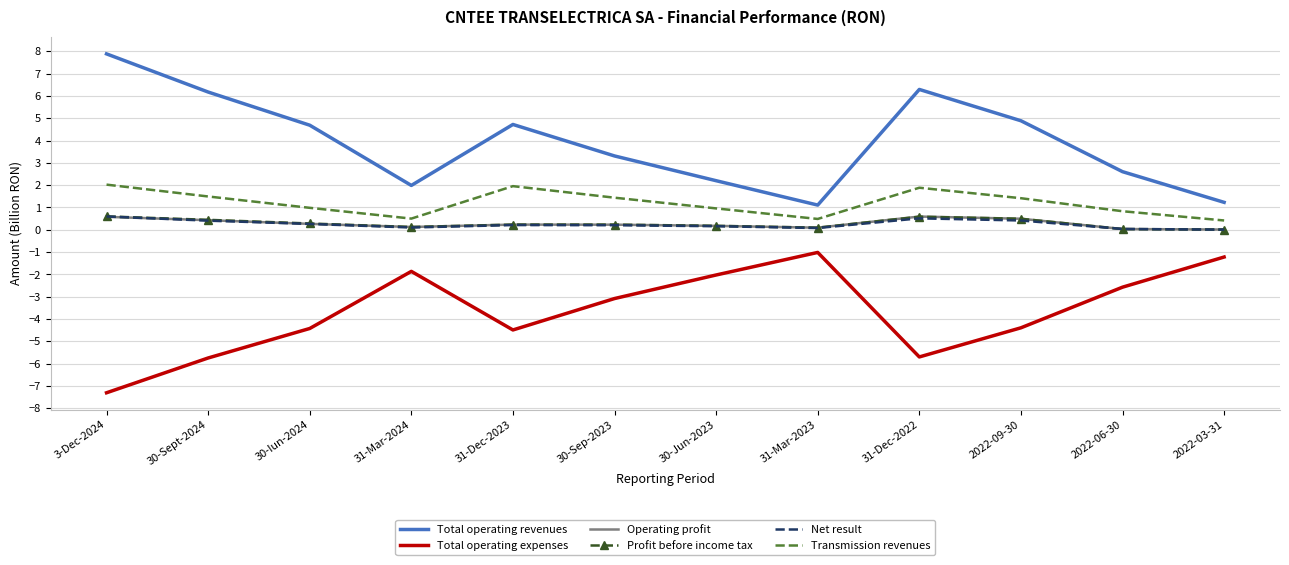

What position from the left is 2022-06-30?

11